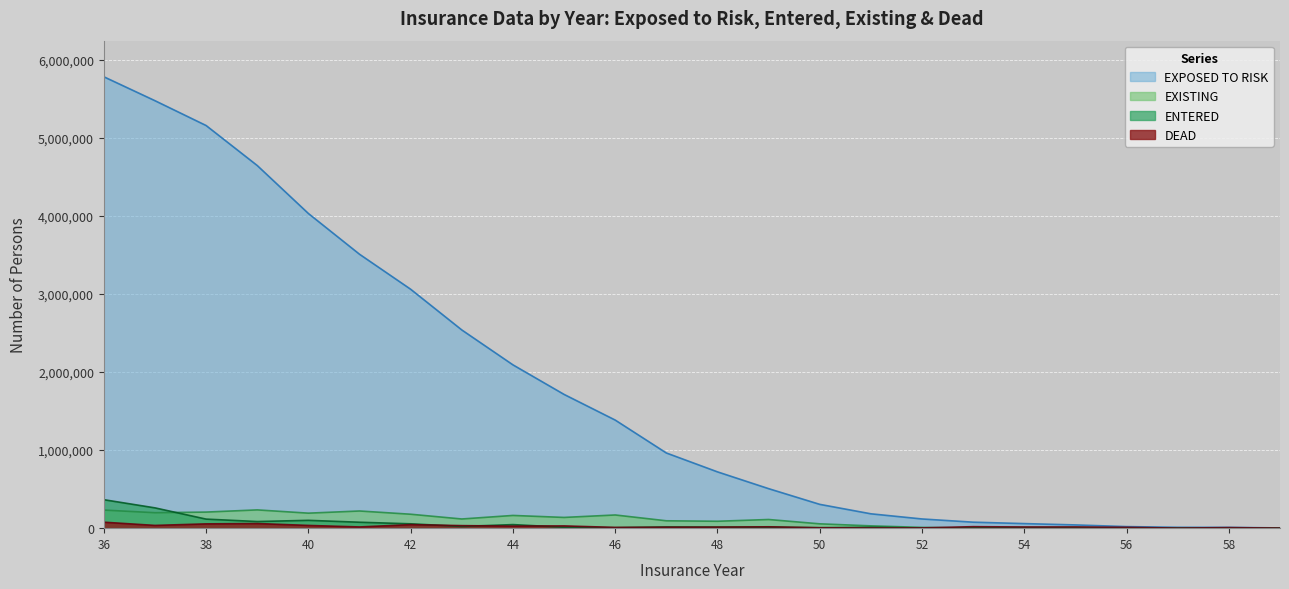

At which label is ENTERED closest to 182350?

38